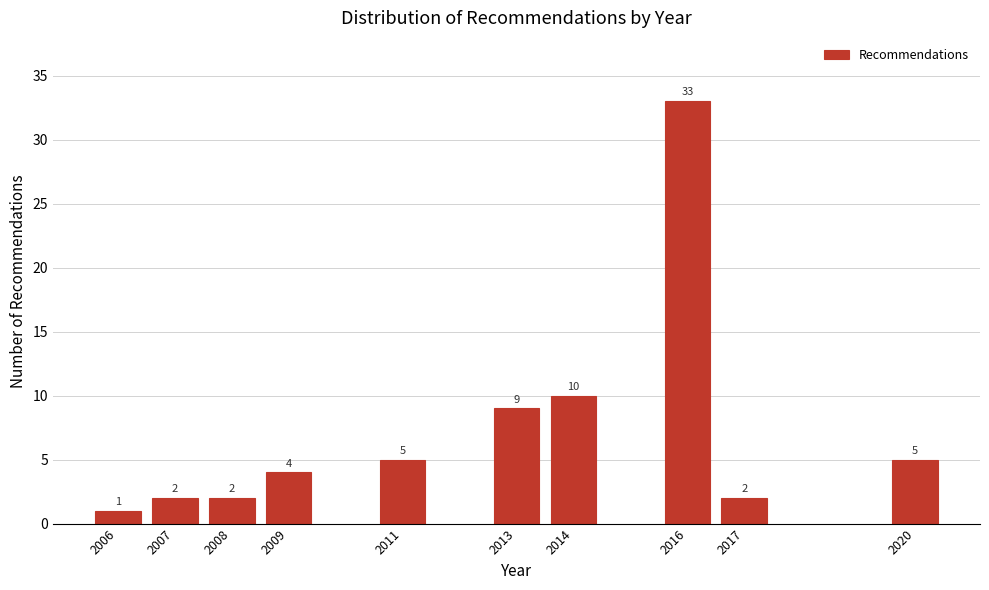

Reading left to right, list all the values displayed in this chart.

2006=1	2007=2	2008=2	2009=4	2011=5	2013=9	2014=10	2016=33	2017=2	2020=5